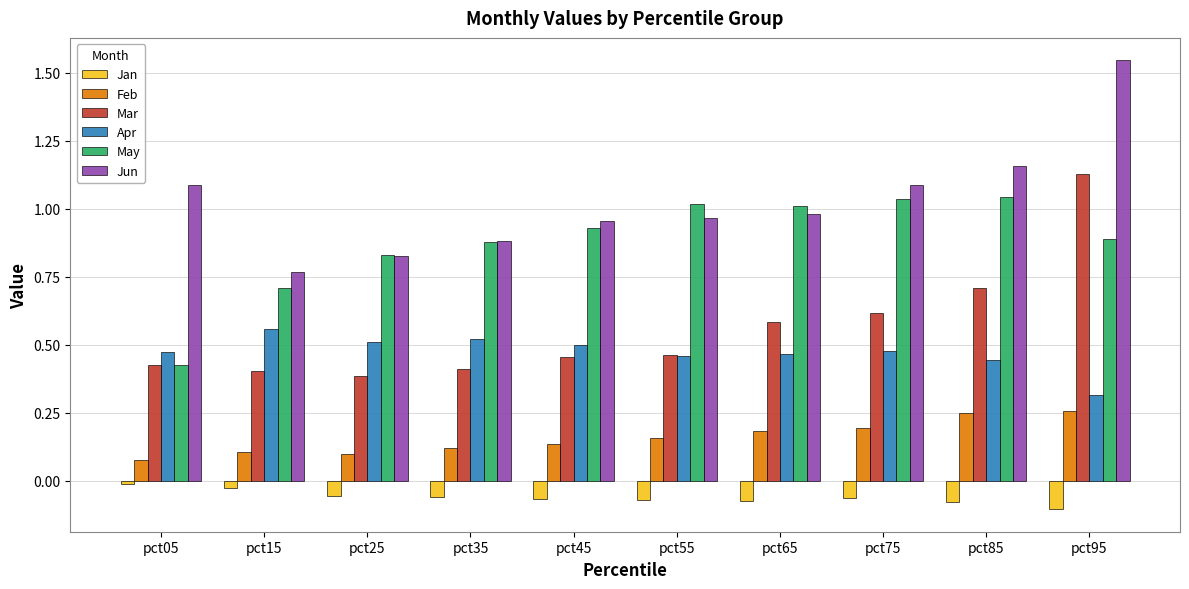

Is it true that Apr equals 0.5 at pct25?

True